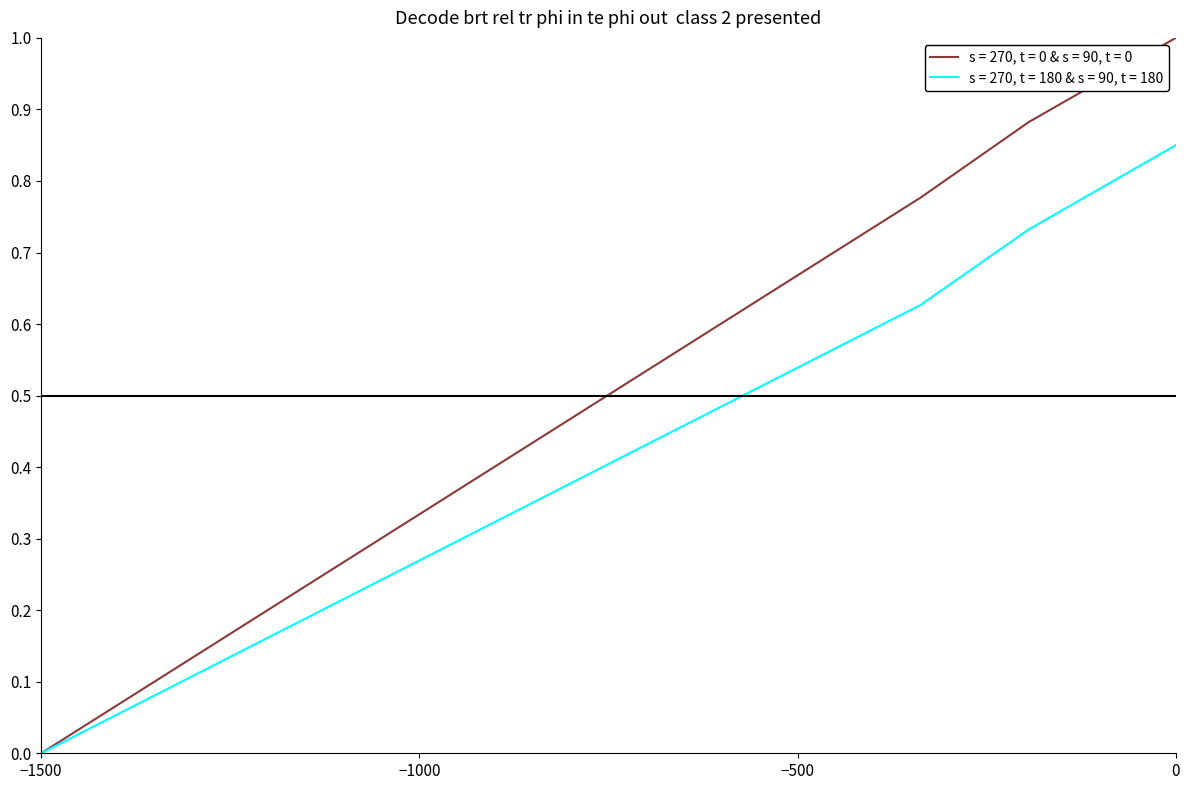

List the series in order of their peak value, highest first.

s = 270, t = 0 & s = 90, t = 0, s = 270, t = 180 & s = 90, t = 180